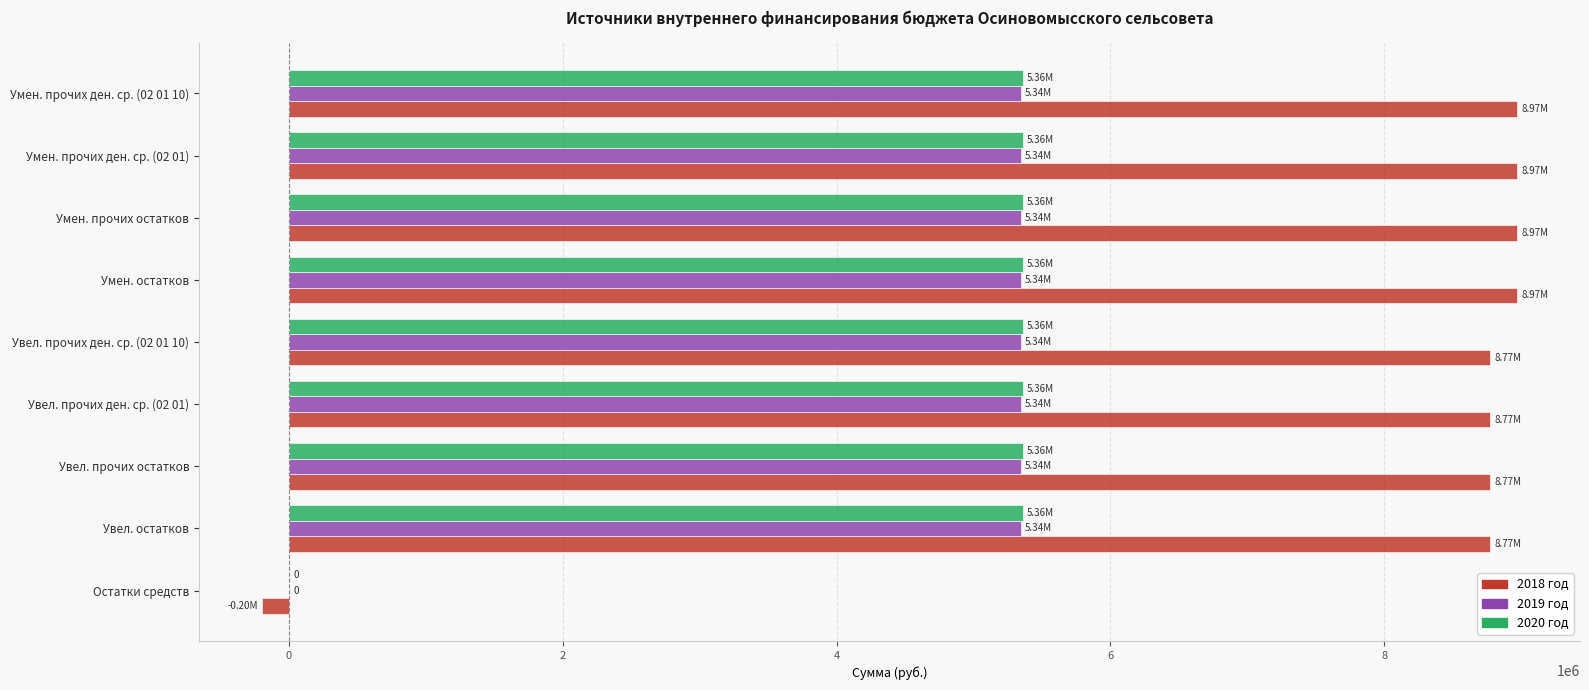

What is the sum of all 2019 год values?

42755831.2